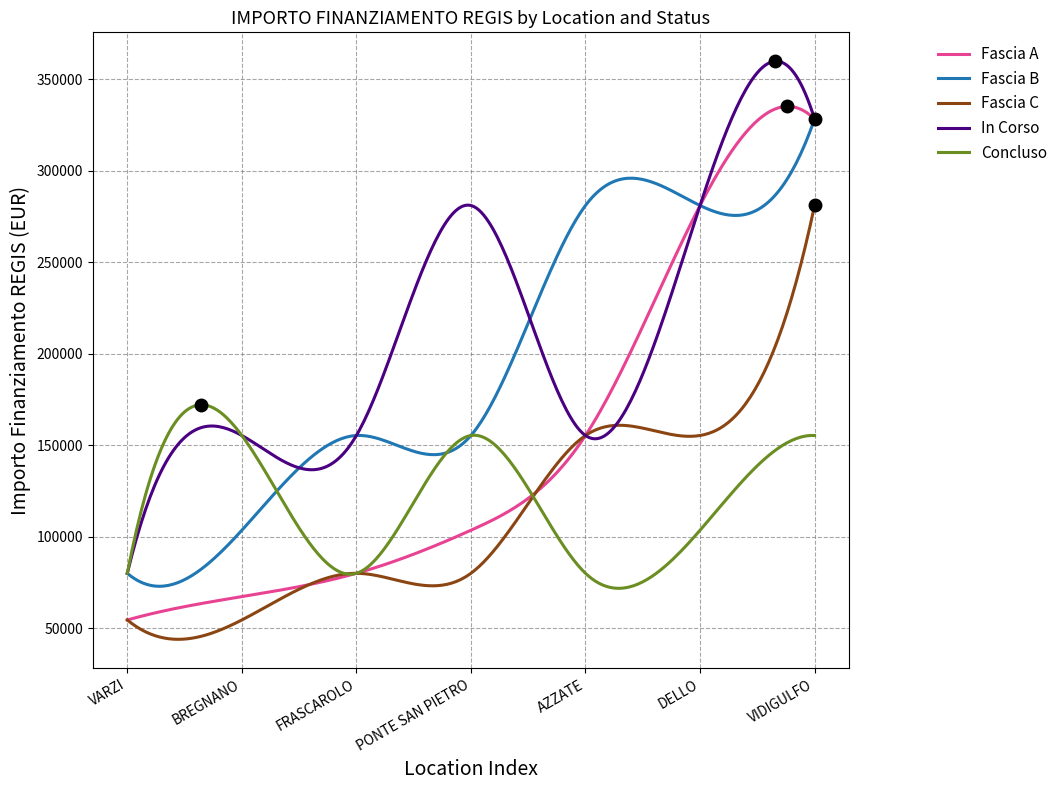

Which series has the largest total across all categories?

In Corso